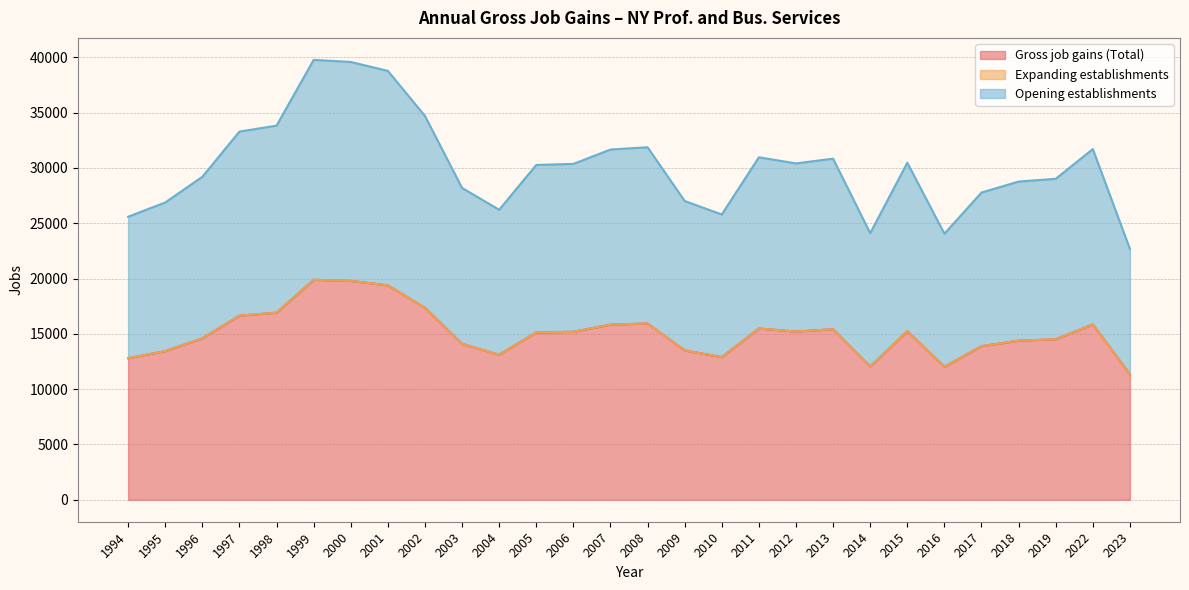

The value of Opening establishments at 2019 is 18956. True or false?

False